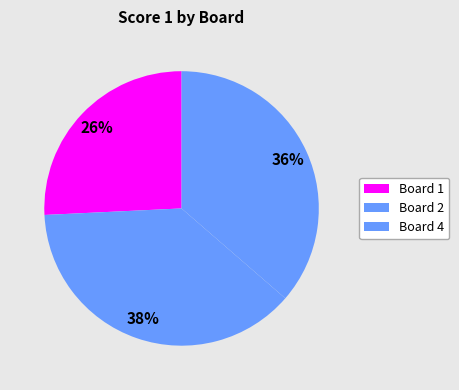

How many slices are in this pie chart?

3